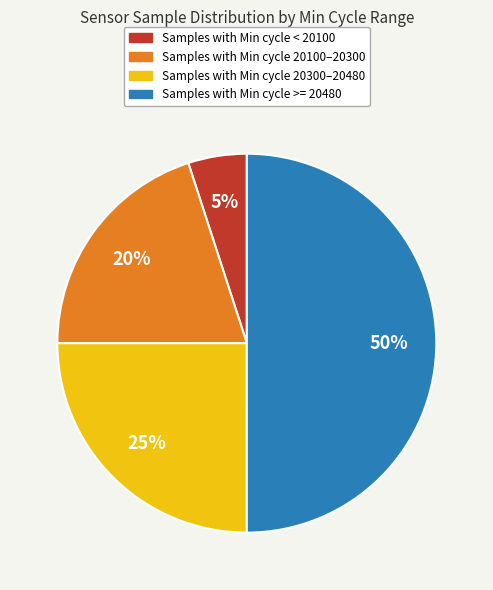

How many segments does this pie chart have?

4